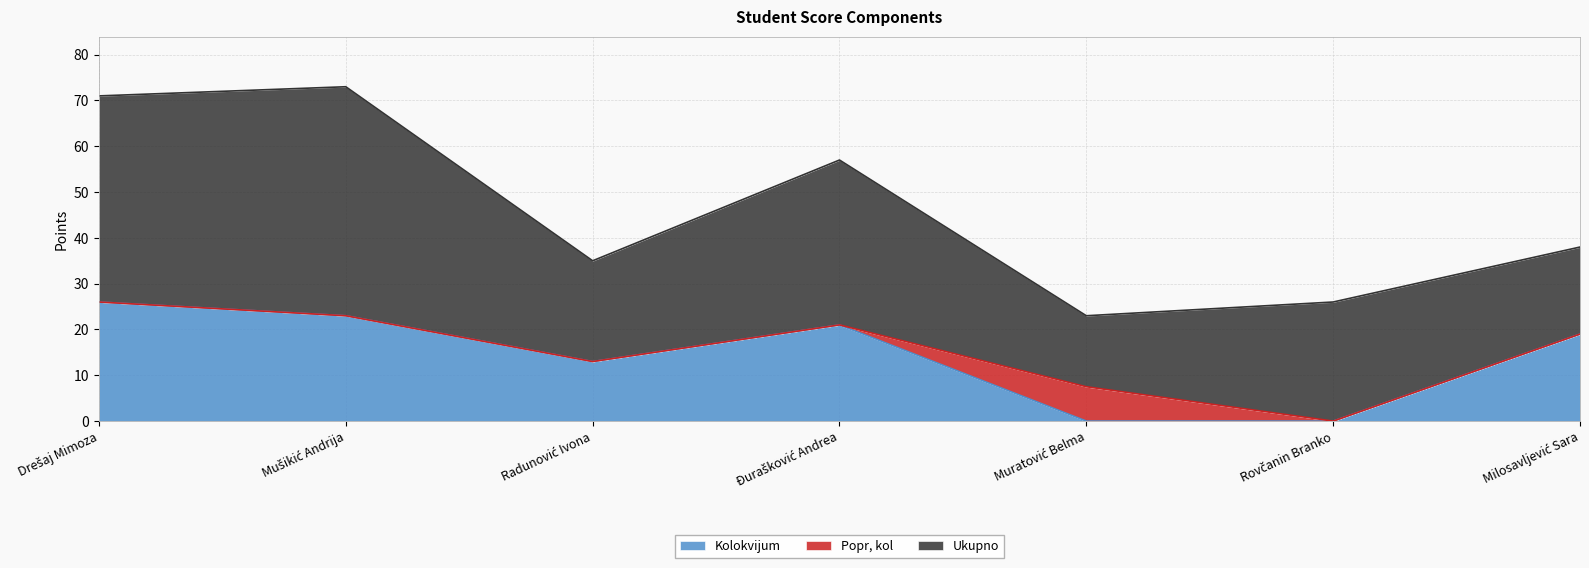

How many values in the Kolokvijum series exceed 19?

3